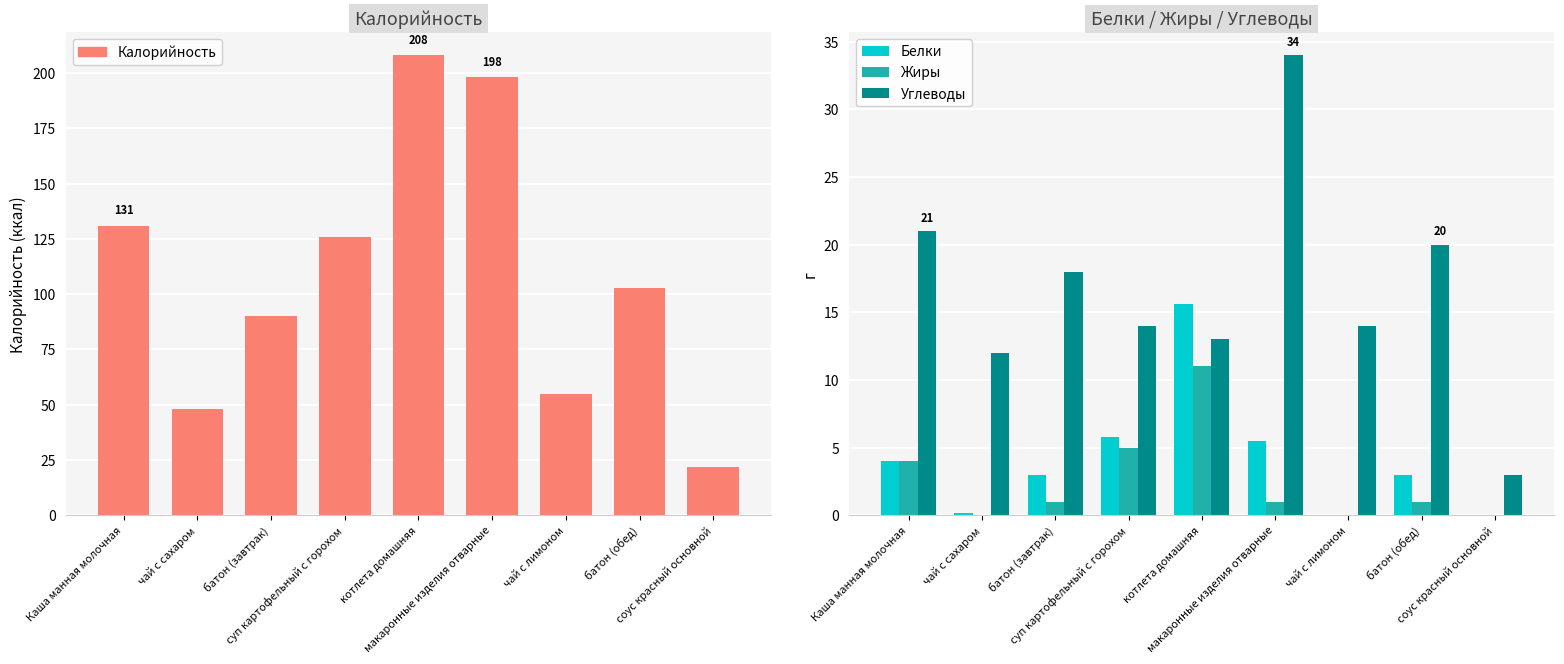

What is the label of the 9th bar from the right?

Каша манная молочная